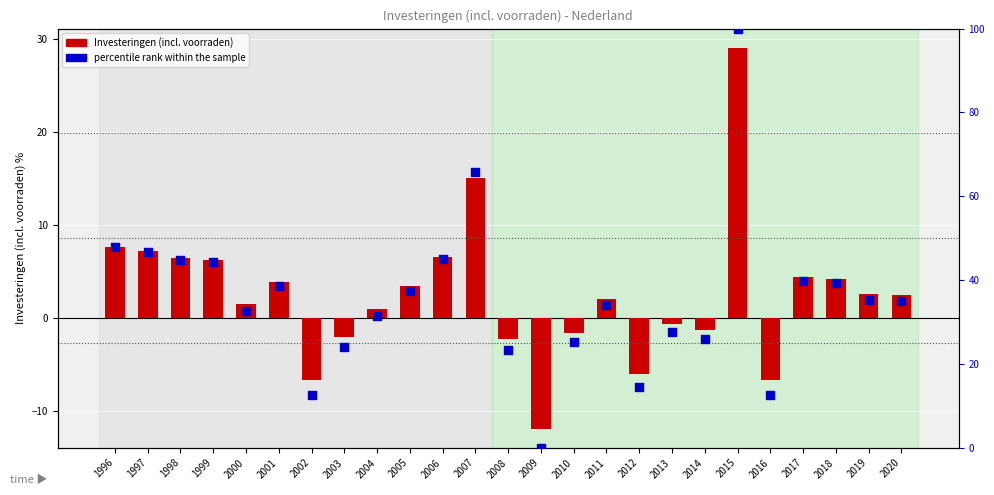

Which series reaches the minimum Y coordinate?

Investeringen (incl. voorraden)